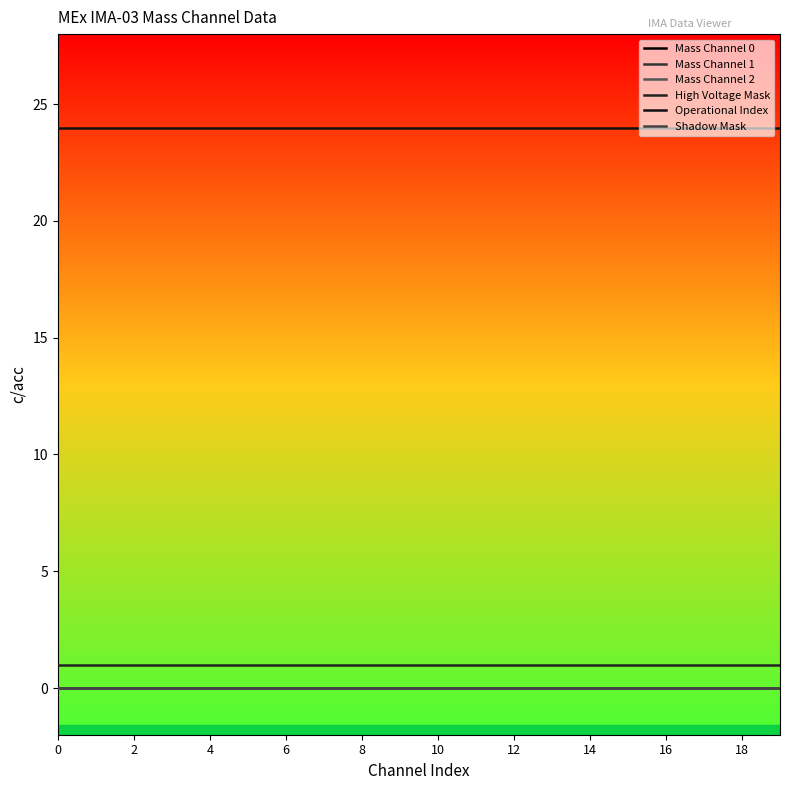

Does the chart display data point markers on the line(s)?

No